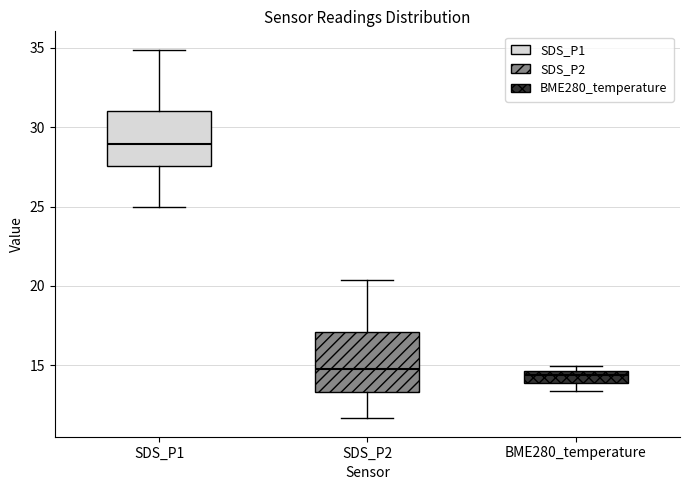

Reading left to right, transcribe this box plot: for each box, give where its median line is, the range the box spans, and where its two whiskers end, as read against the y-axis. The values are not printed on the chart, so give them approximately, as read against the axis.

SDS_P1: median 29.0, box 27.5 to 31.0, whiskers 25.0 to 35.0
SDS_P2: median 15.0, box 13.5 to 17.0, whiskers 11.5 to 20.5
BME280_temperature: median 14.5 (just below the box's upper edge), box 14.0 to 14.5, whiskers 13.5 to 15.0